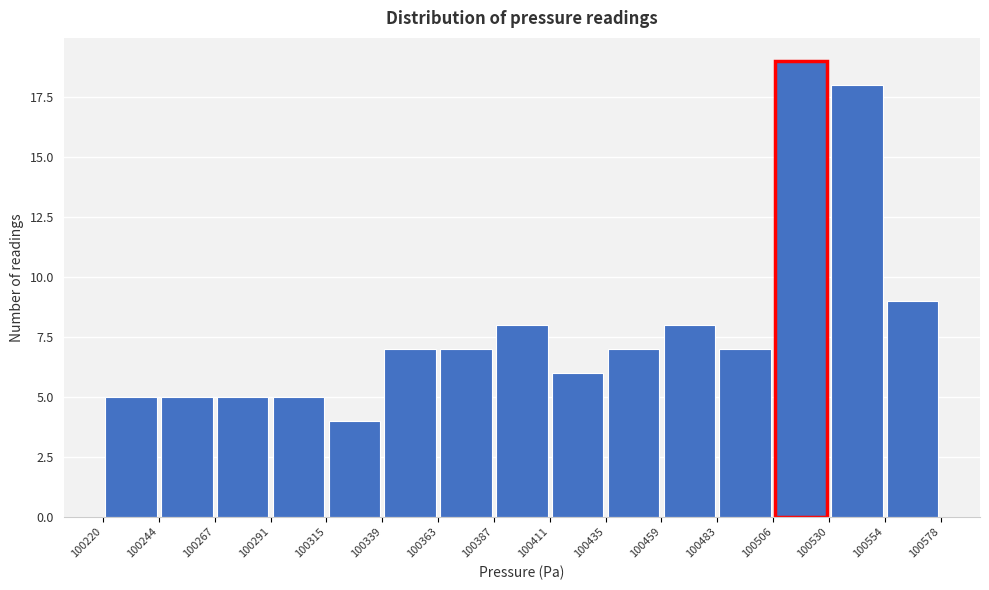

Reading left to right, list every bar in this chart as the range it spans on the x-axis followed by its height. The values are not printed on the chart, so give them approximately, as read against the axis.

100220 to 100244: 5
100244 to 100267: 5
100267 to 100291: 5
100291 to 100315: 5
100315 to 100339: 4
100339 to 100363: 7
100363 to 100387: 7
100387 to 100411: 8
100411 to 100435: 6
100435 to 100459: 7
100459 to 100483: 8
100483 to 100506: 7
100506 to 100530: 19
100530 to 100554: 18
100554 to 100578: 9